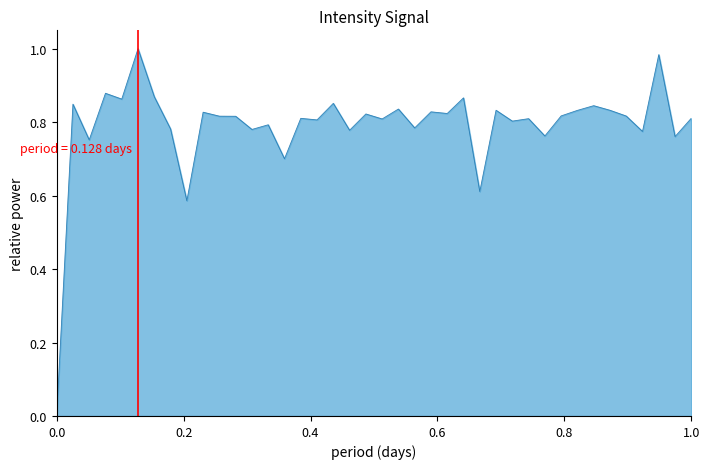

Does the chart have visible grid lines?

No